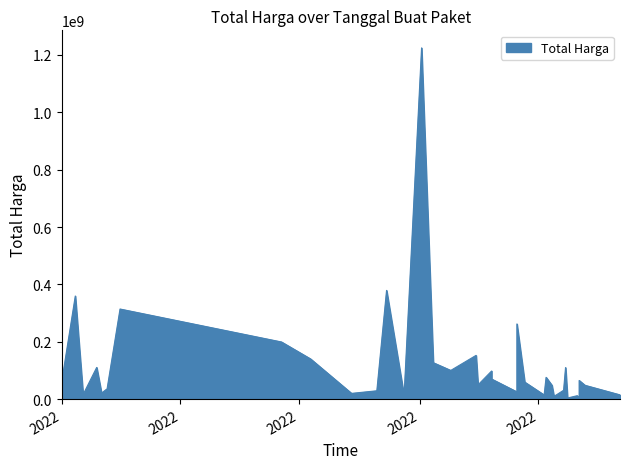

What is the sum of all values?

4375595175